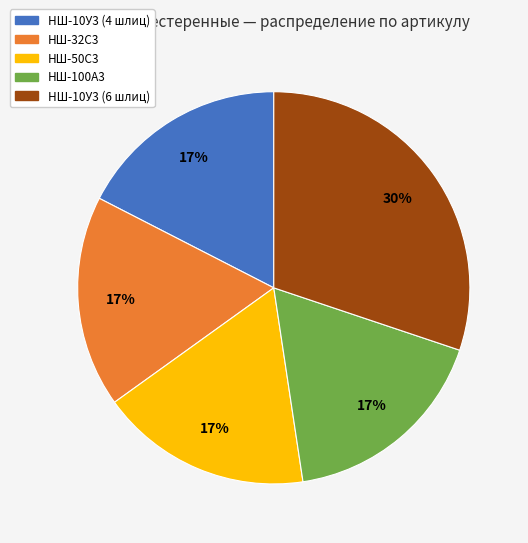

To the nearest percent, what is the combined percentage of НШ-100А3 and НШ-10У3 (6 шлиц)?

48%